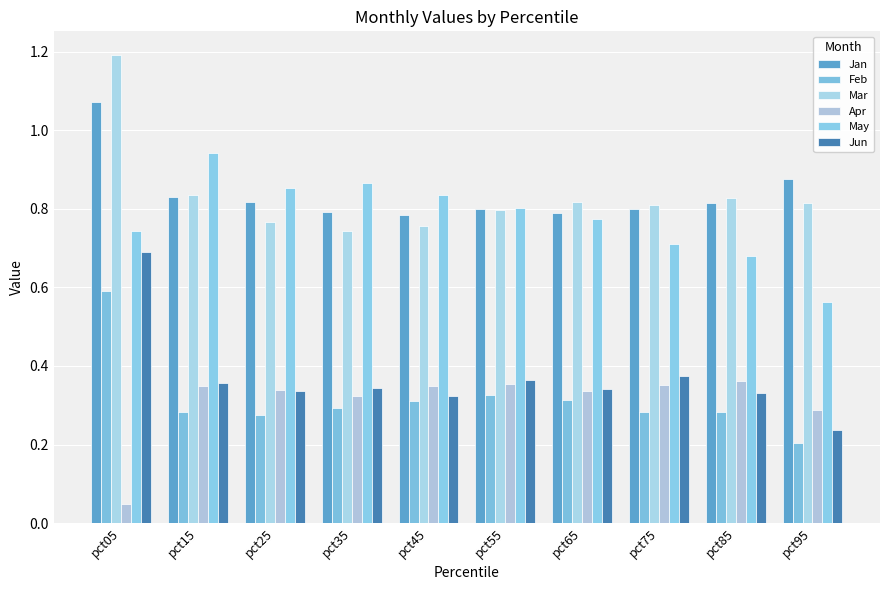

How many groups of bars are there?

10